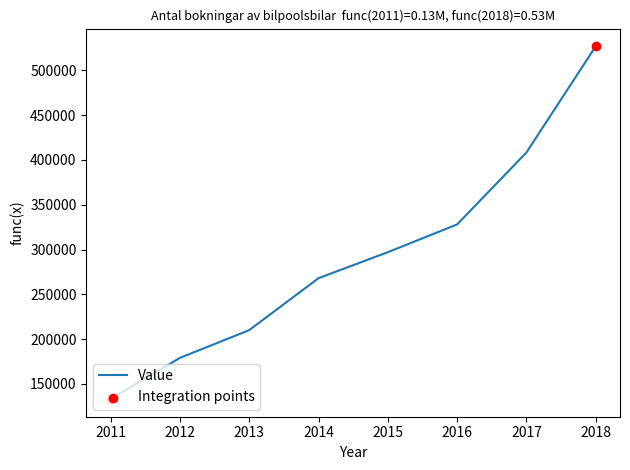

What is the change in value from 2013 to 2015?

+87000